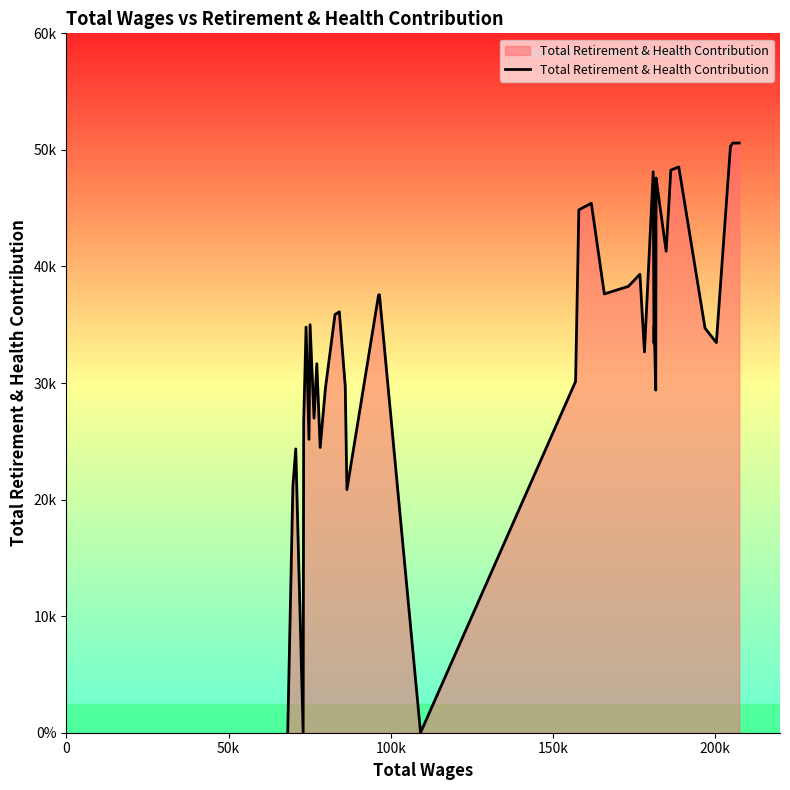

Does the chart display data point markers on the line(s)?

No